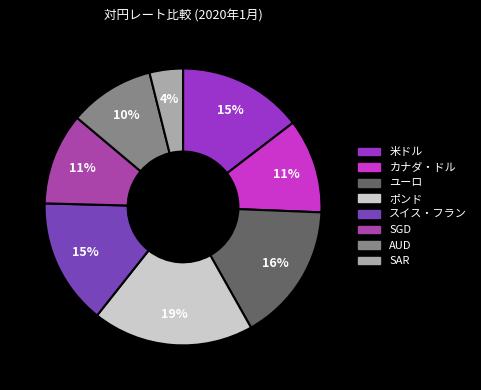

Count the number of slices in the pie.

8